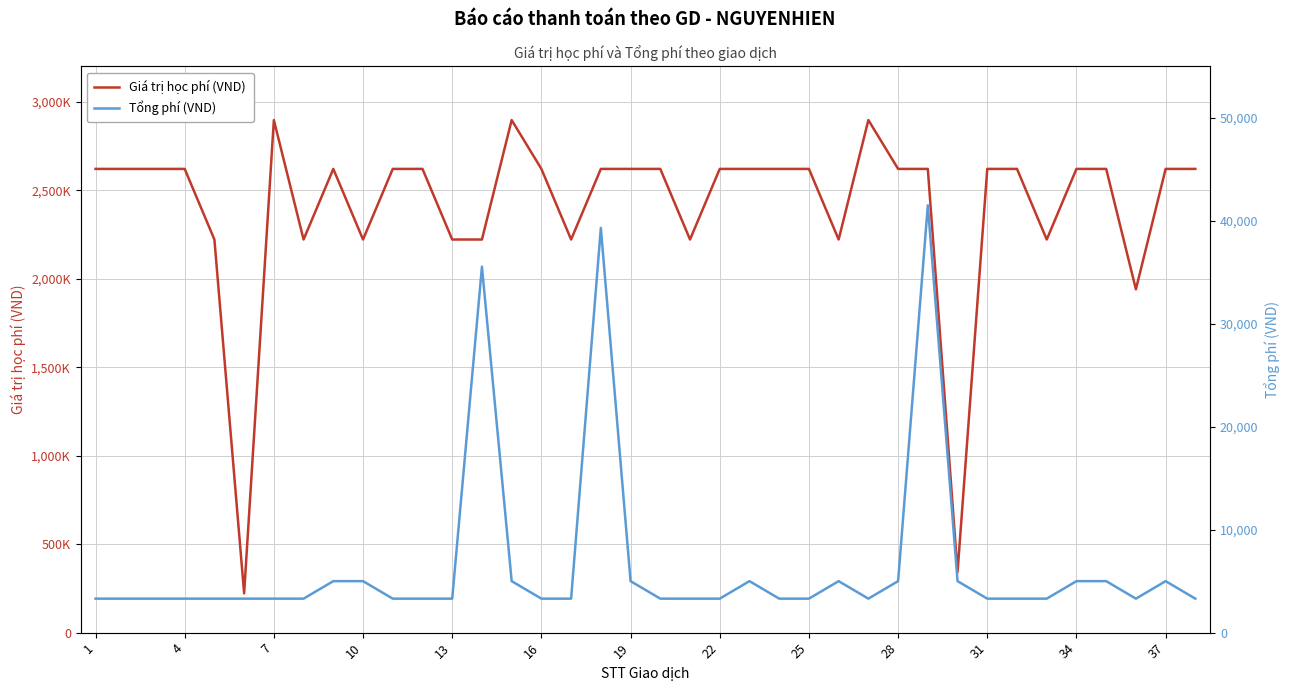

Is it true that Giá trị học phí (VND) equals 2620400 at 23?

True